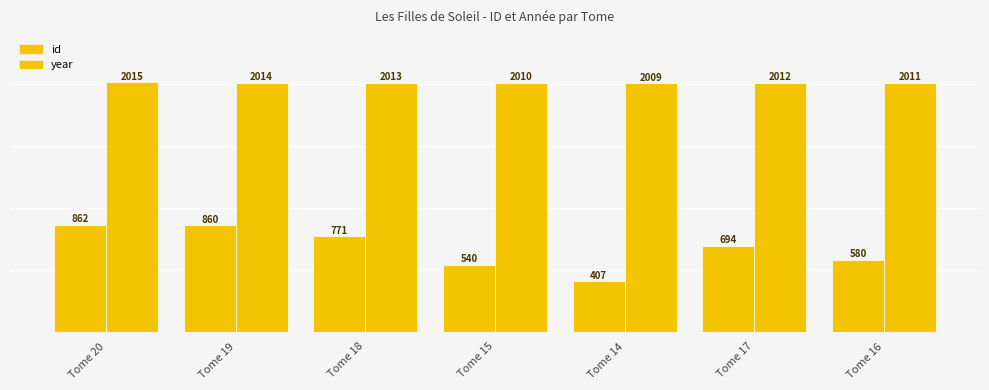

Reading left to right, list all the values displayed in this chart.

id: 862	860	771	540	407	694	580
year: 2015	2014	2013	2010	2009	2012	2011